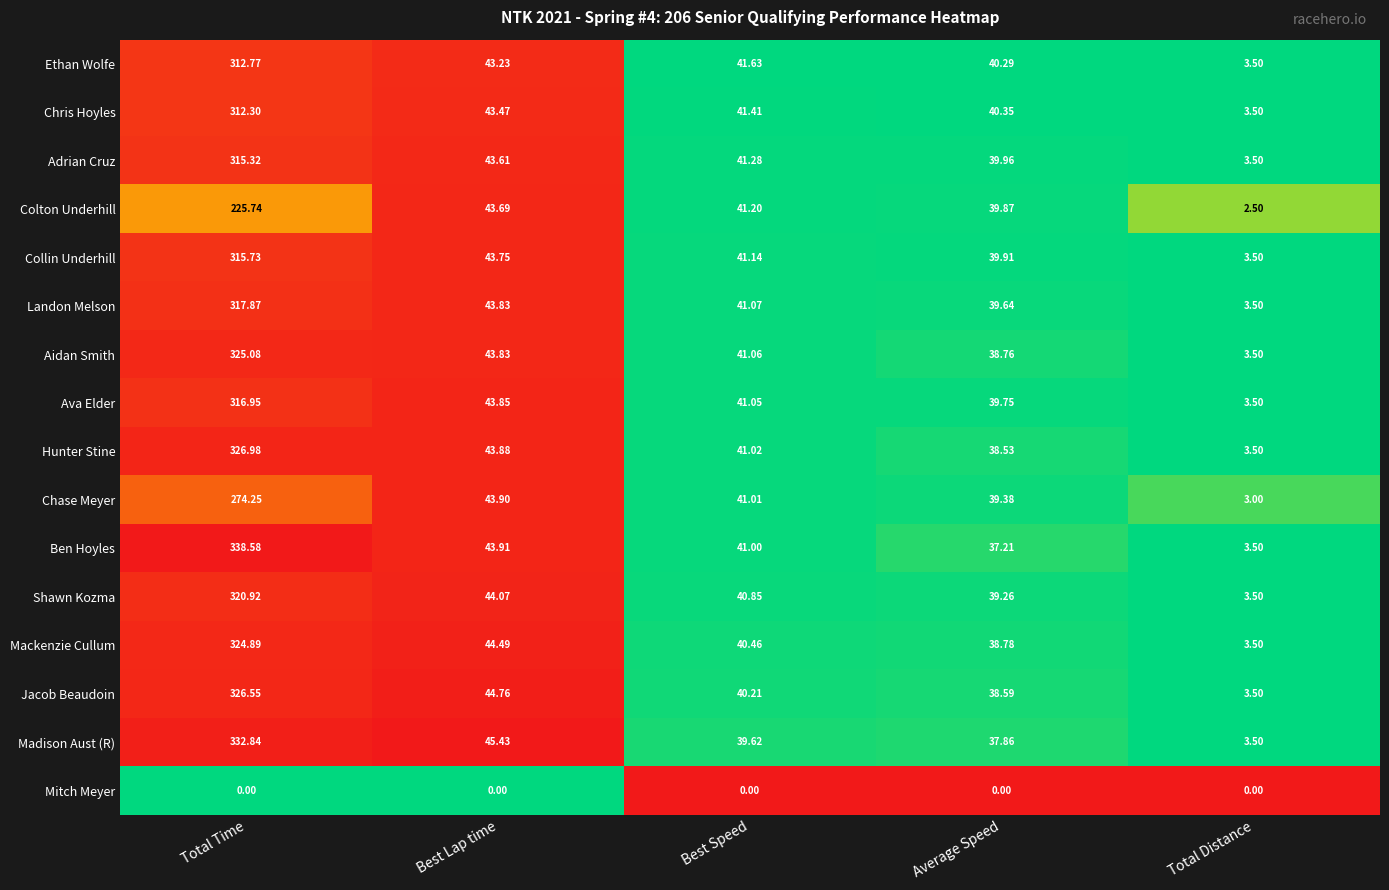

Which series changed the most between Best Lap time and Average Speed?

Madison Aust (R)